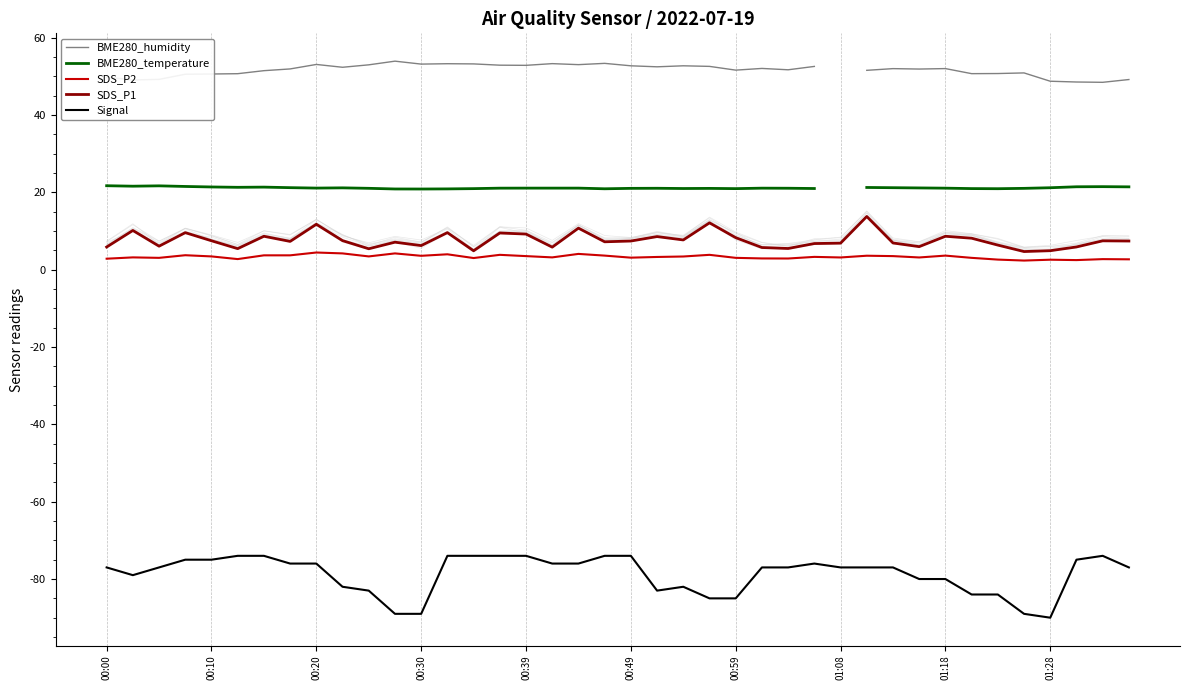

What is the greatest value displayed?

53.9